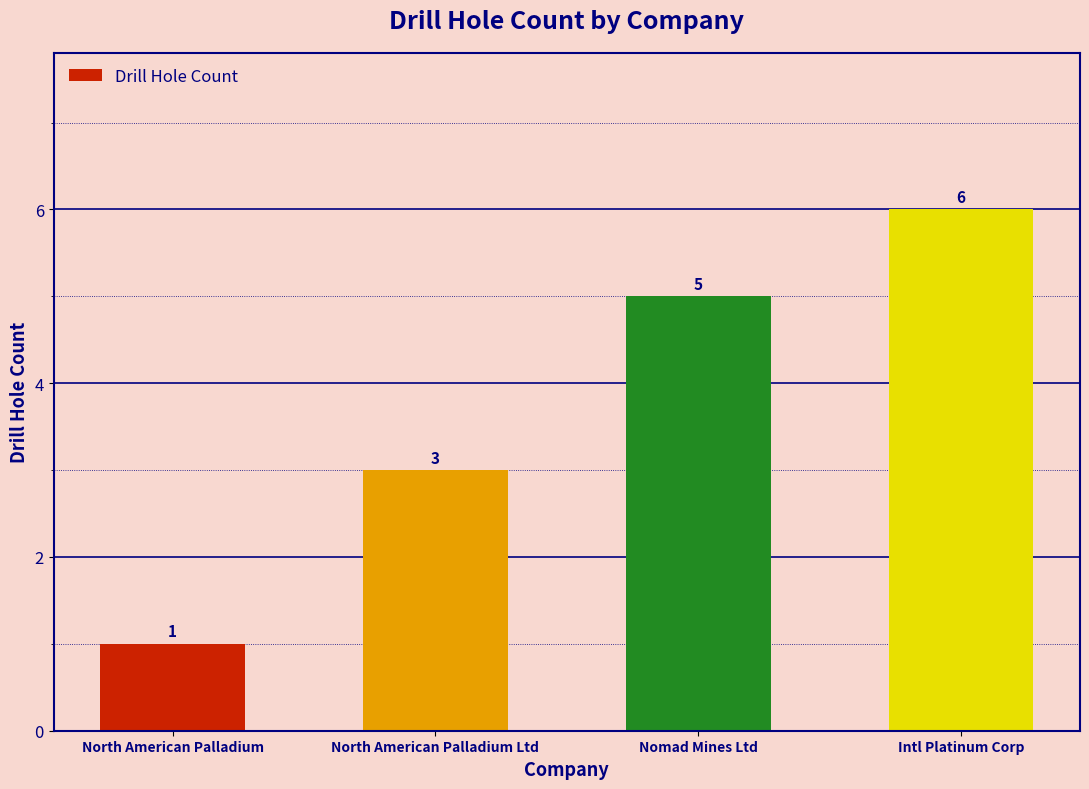

What is the change in value from North American Palladium to Intl Platinum Corp?

+5